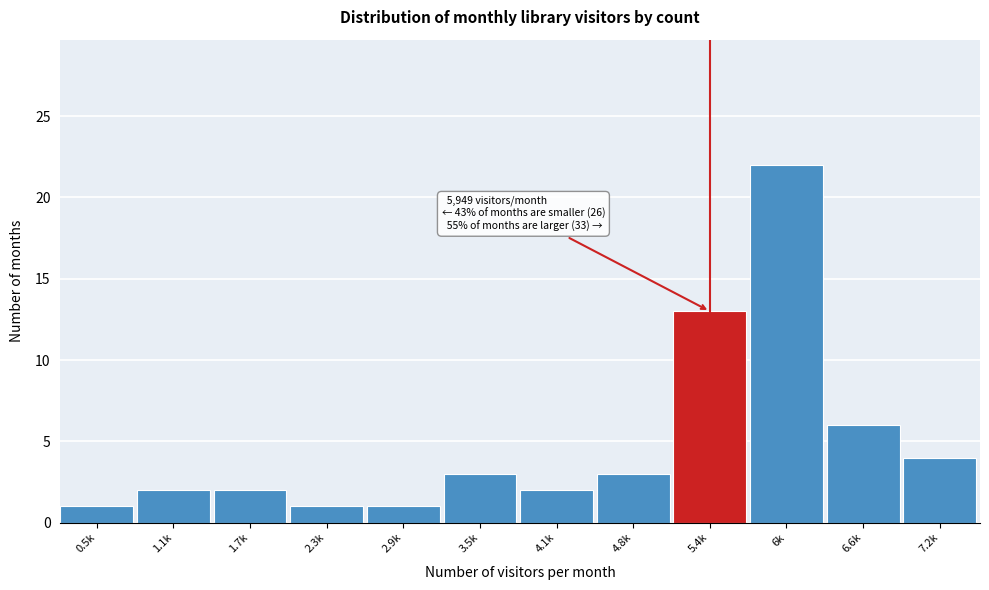

Reading left to right, list all the values displayed in this chart.

0.5k=1	1.1k=2	1.7k=2	2.3k=1	2.9k=1	3.5k=3	4.1k=2	4.8k=3	5.4k=13	6k=22	6.6k=6	7.2k=4